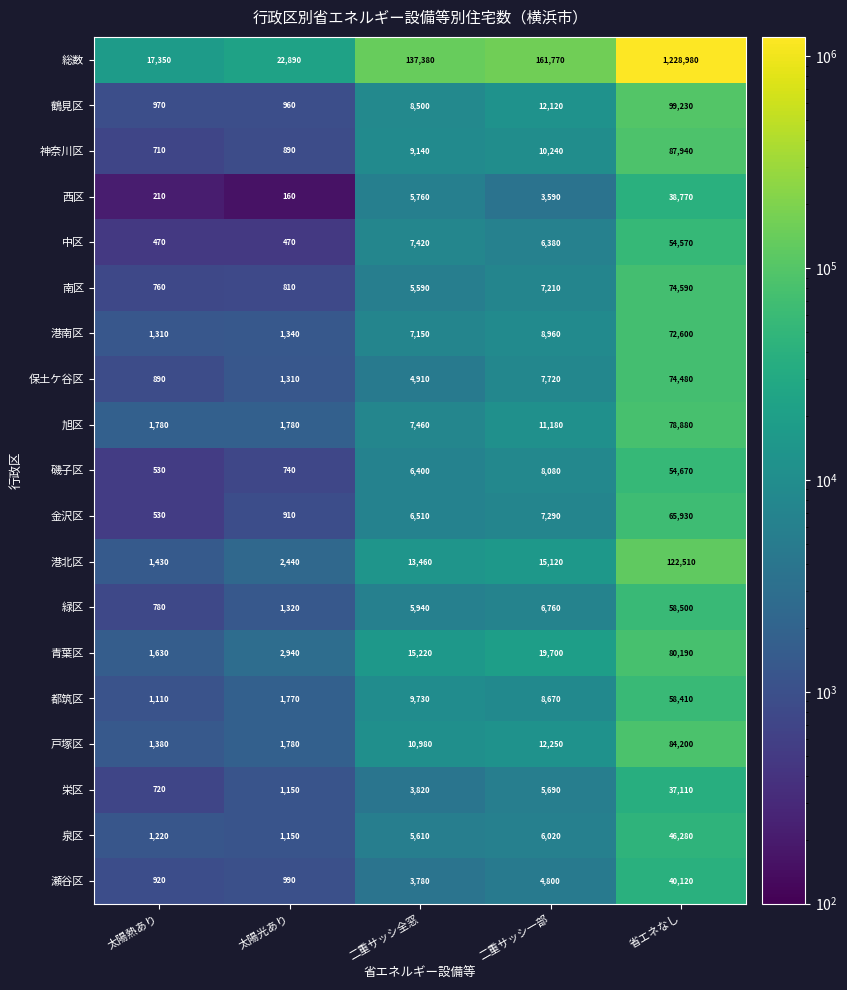

Which series changed the most between 太陽光あり and 省エネなし?

総数